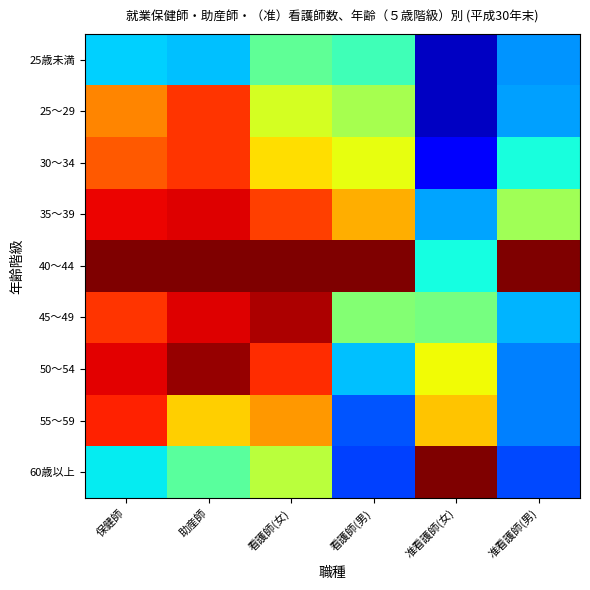

Reading left to right, what are all the values shown in this chart?

25歳未満: 保健師=0.3	助産師=0.3	看護師(女)=0.5	看護師(男)=0.4	准看護師(女)=0.1	准看護師(男)=0.3
25～29: 保健師=0.8	助産師=0.9	看護師(女)=0.6	看護師(男)=0.6	准看護師(女)=0.1	准看護師(男)=0.3
30～34: 保健師=0.8	助産師=0.9	看護師(女)=0.7	看護師(男)=0.6	准看護師(女)=0.1	准看護師(男)=0.4
35～39: 保健師=0.9	助産師=0.9	看護師(女)=0.8	看護師(男)=0.7	准看護師(女)=0.3	准看護師(男)=0.5
40～44: 保健師=1.0	助産師=1.0	看護師(女)=1.0	看護師(男)=1.0	准看護師(女)=0.4	准看護師(男)=1.0
45～49: 保健師=0.9	助産師=0.9	看護師(女)=1.0	看護師(男)=0.5	准看護師(女)=0.5	准看護師(男)=0.3
50～54: 保健師=0.9	助産師=1.0	看護師(女)=0.9	看護師(男)=0.3	准看護師(女)=0.6	准看護師(男)=0.2
55～59: 保健師=0.9	助産師=0.7	看護師(女)=0.7	看護師(男)=0.2	准看護師(女)=0.7	准看護師(男)=0.2
60歳以上: 保健師=0.4	助産師=0.5	看護師(女)=0.6	看護師(男)=0.2	准看護師(女)=1.0	准看護師(男)=0.2